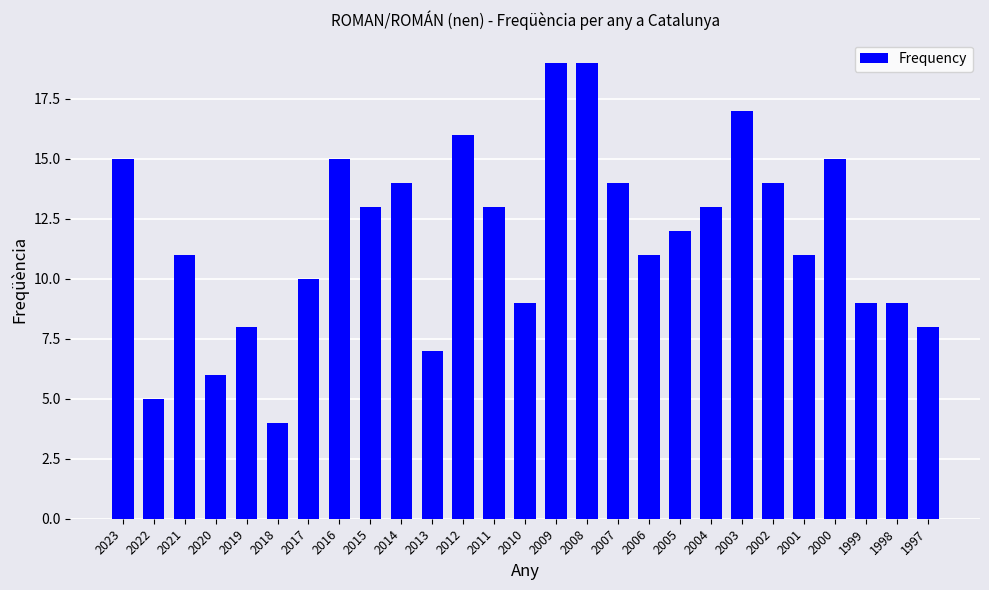

The value at 2005 is 19. True or false?

False